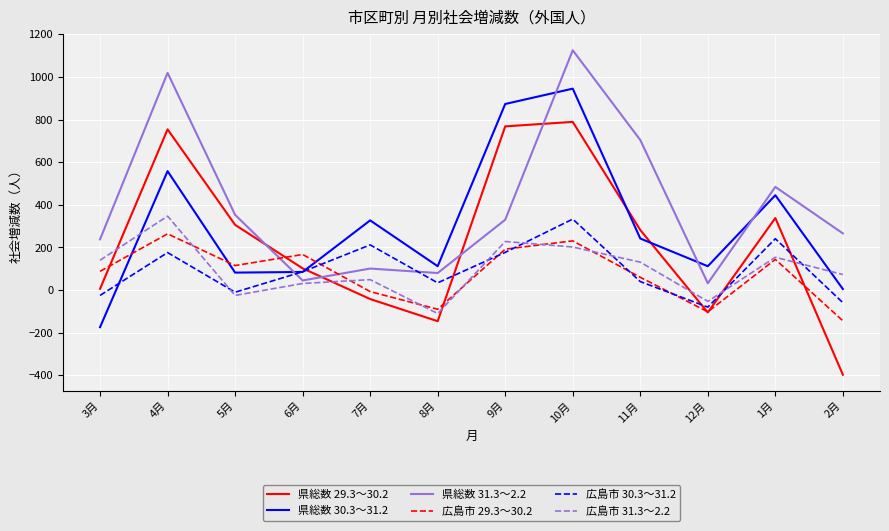

The value of 県総数 29.3～30.2 at 10月 is 189. True or false?

False